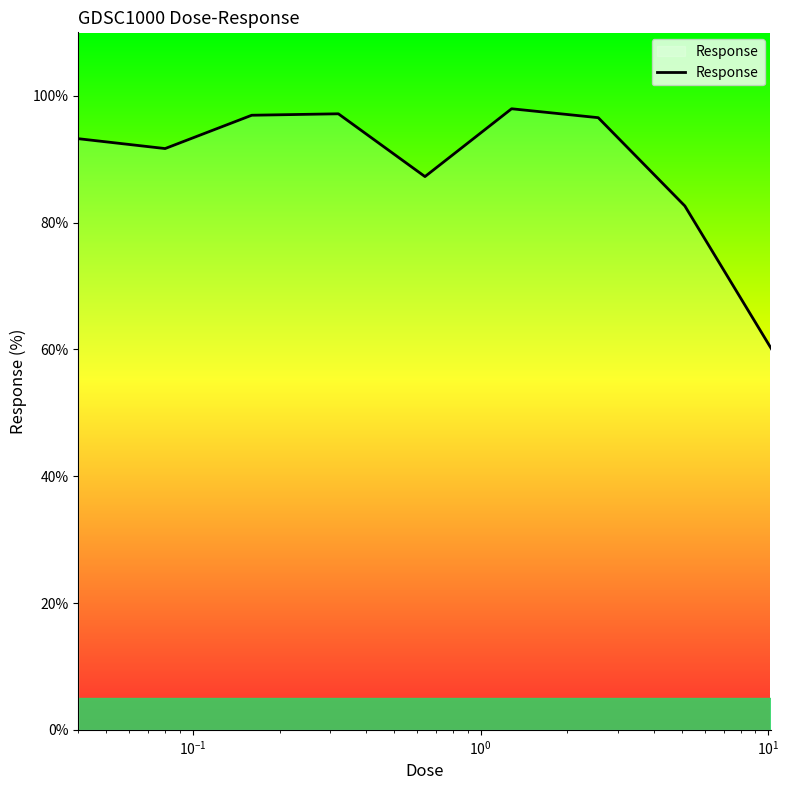

How many lines are shown in the chart?

1